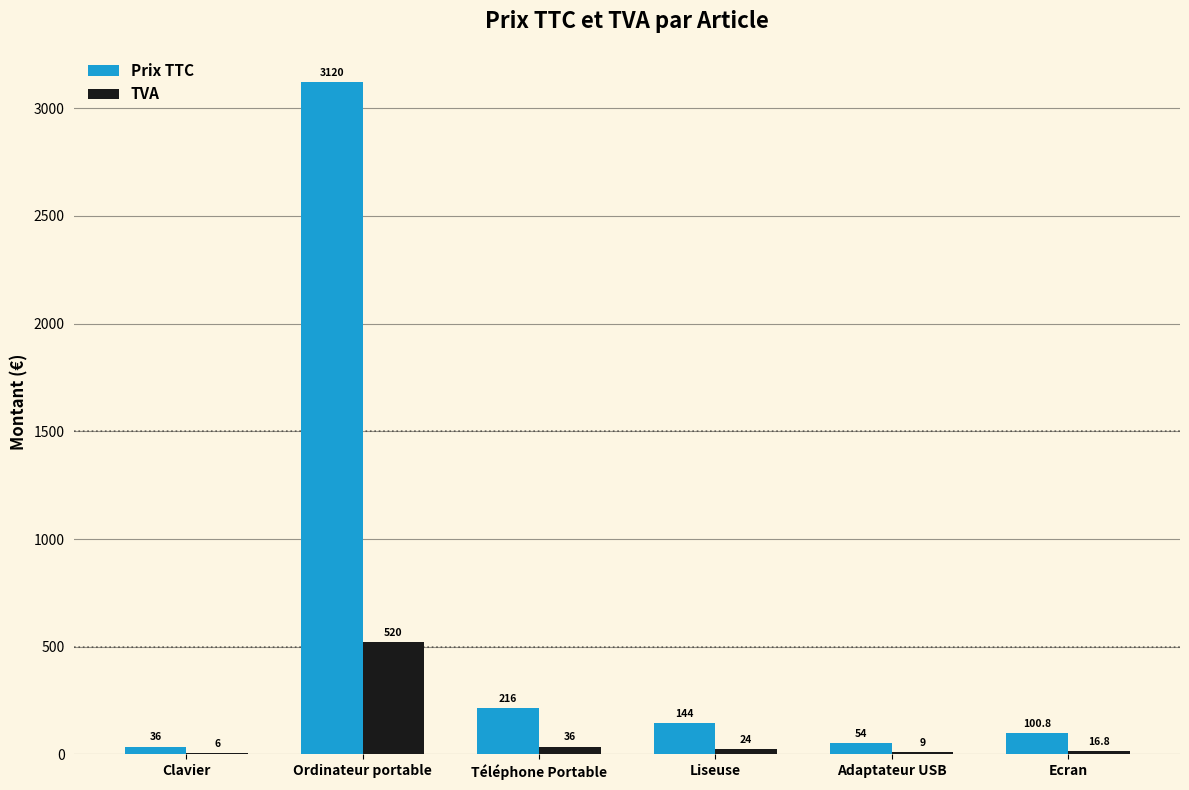

The Prix TTC series shows 3120.0 at Ordinateur portable. True or false?

True